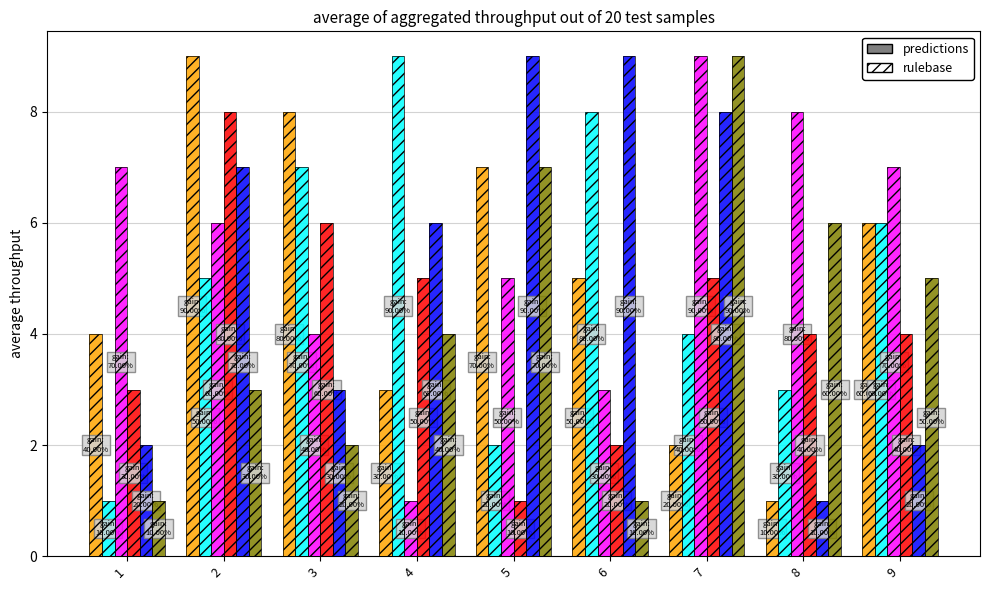

At how many categories does at least one series exceed 4?

9